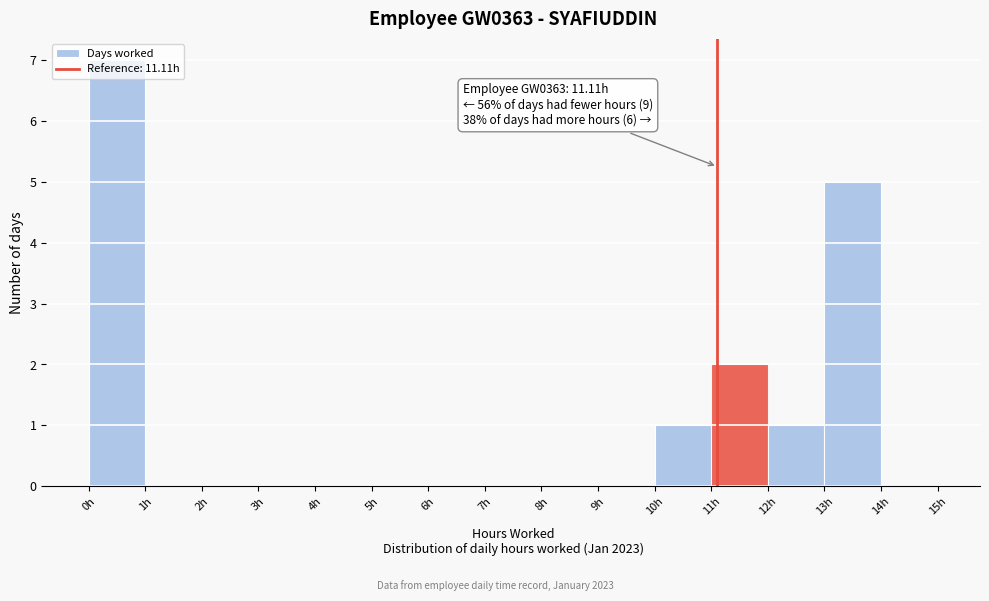

Over which range of the x-axis is the bar tallest?

0 to 1